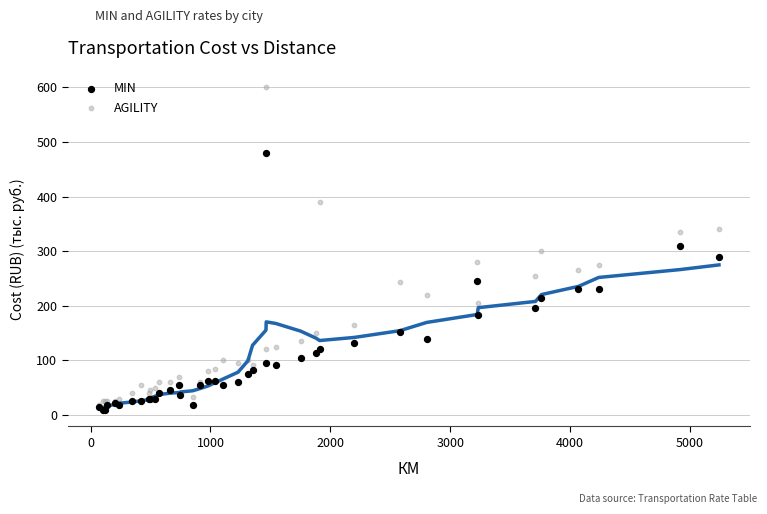

What are all the series names shown in the legend?

MIN, AGILITY